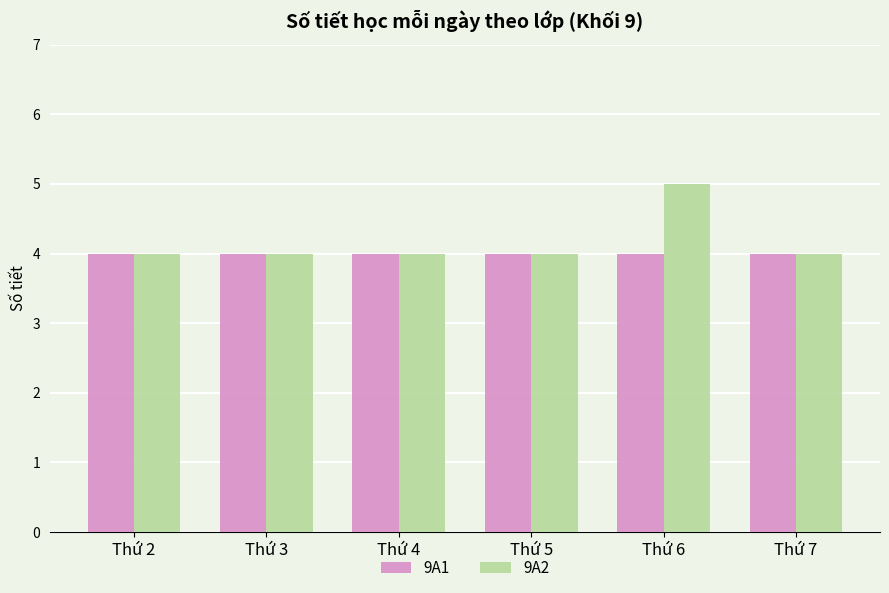

What is the difference between the highest and lowest values at Thứ 6?

1